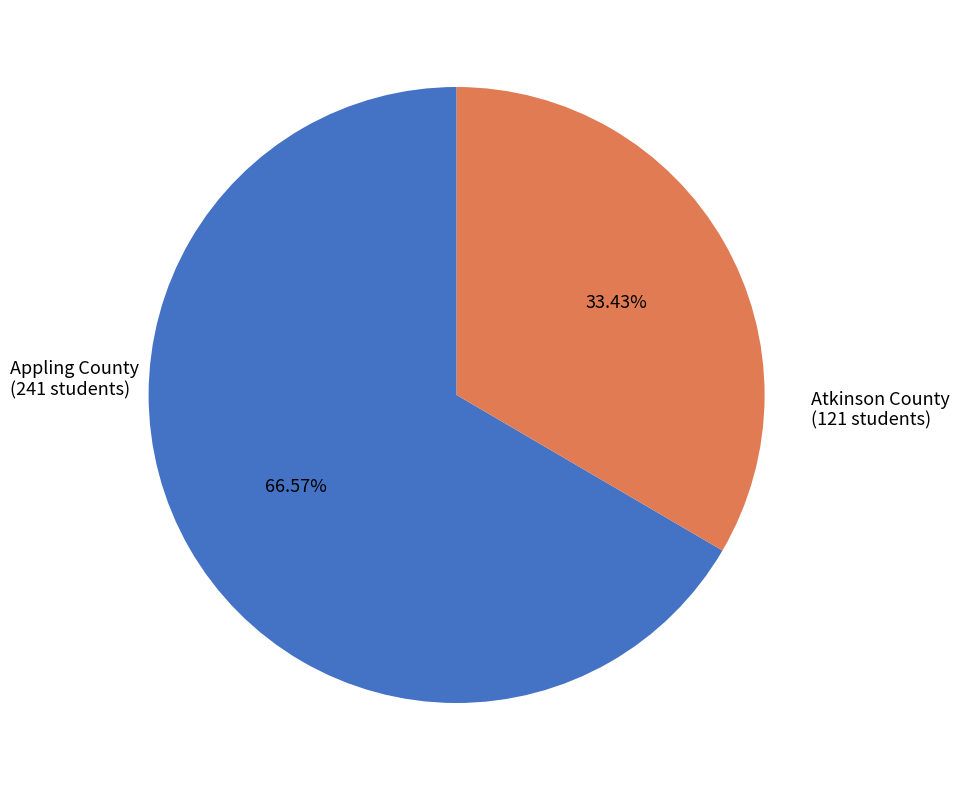

Which slice represents more than half of the pie?

Appling County